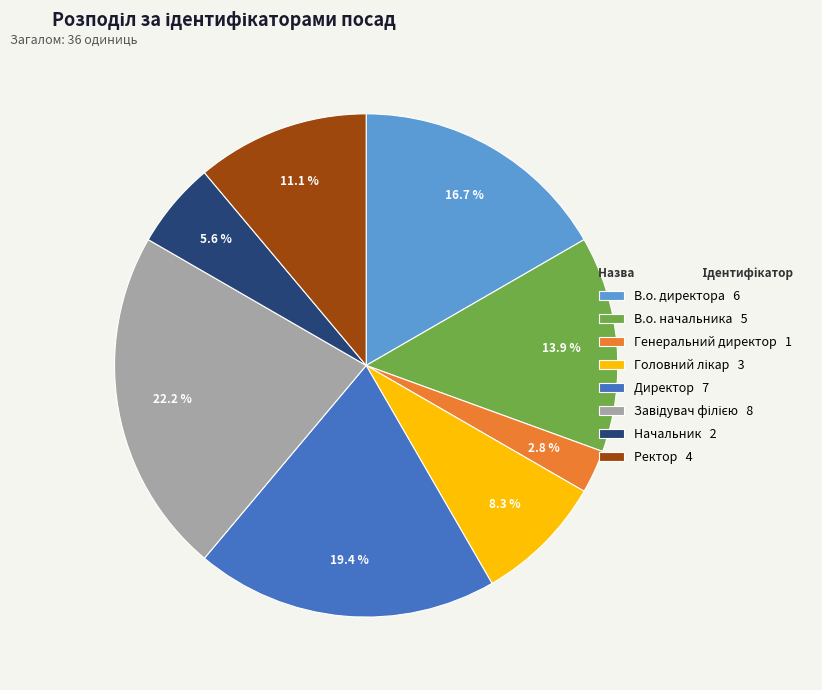

What portion of the pie excludes Генеральний директор?

97.2%